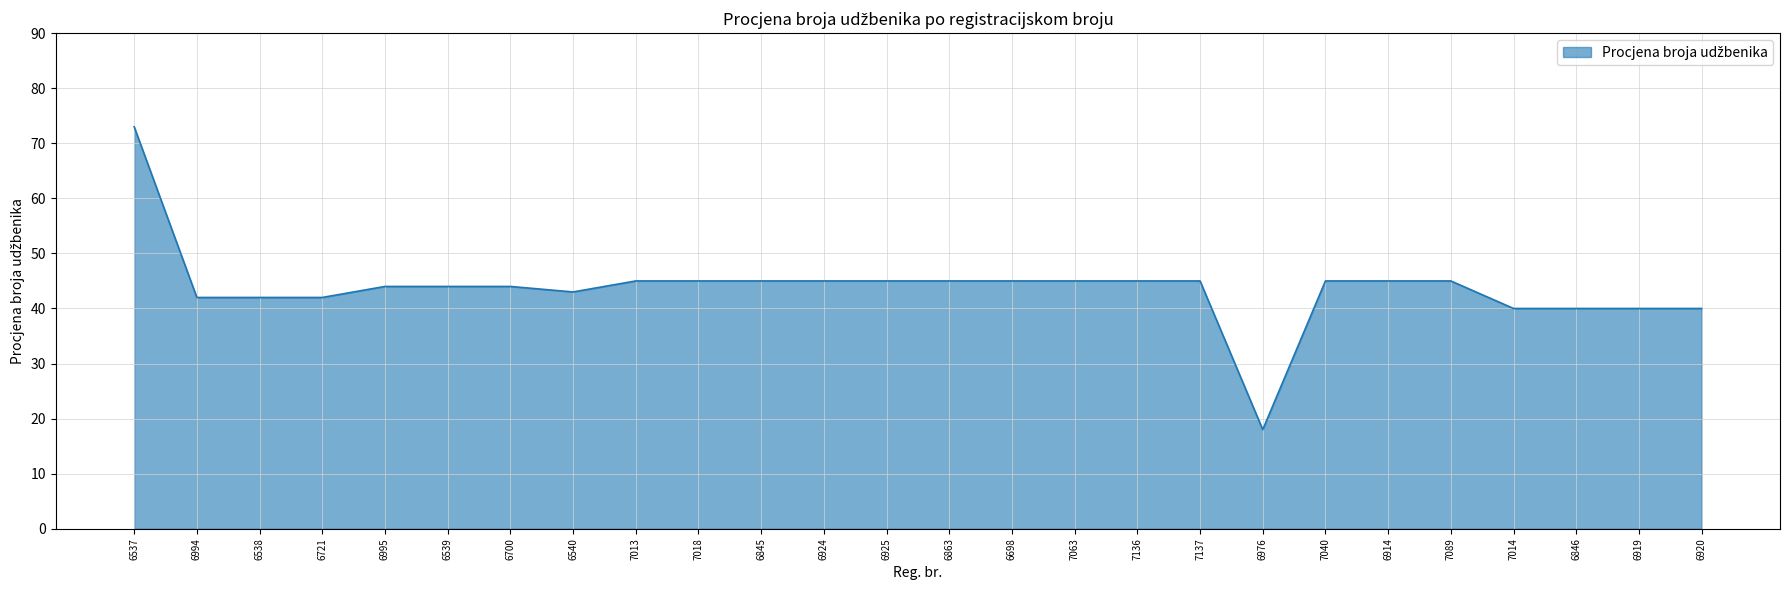

Reading right to left, extract all data points from this chart.

40	40	40	40	45	45	45	18	45	45	45	45	45	45	45	45	45	45	43	44	44	44	42	42	42	73